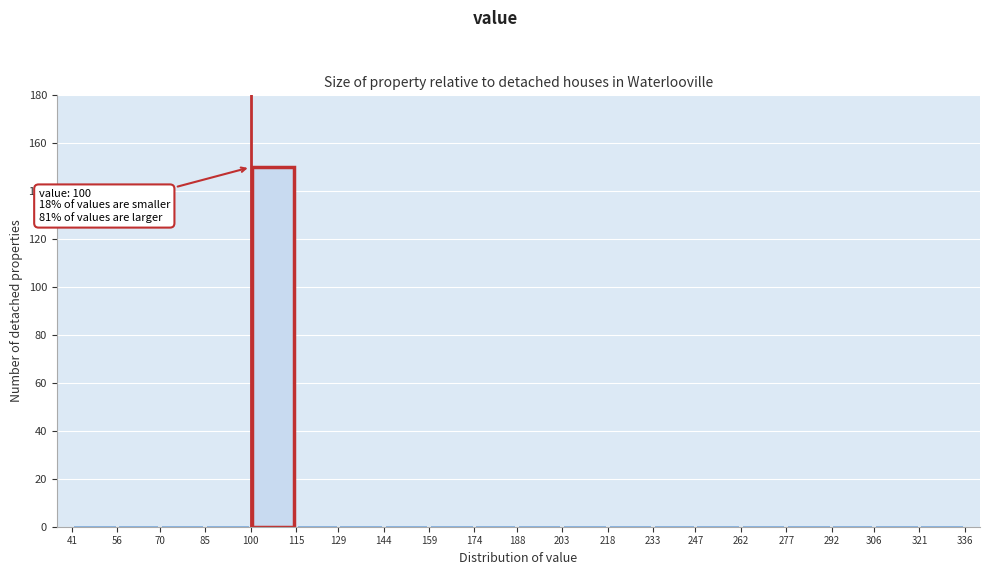

Which range on the x-axis has the tallest bar?

100 to 115